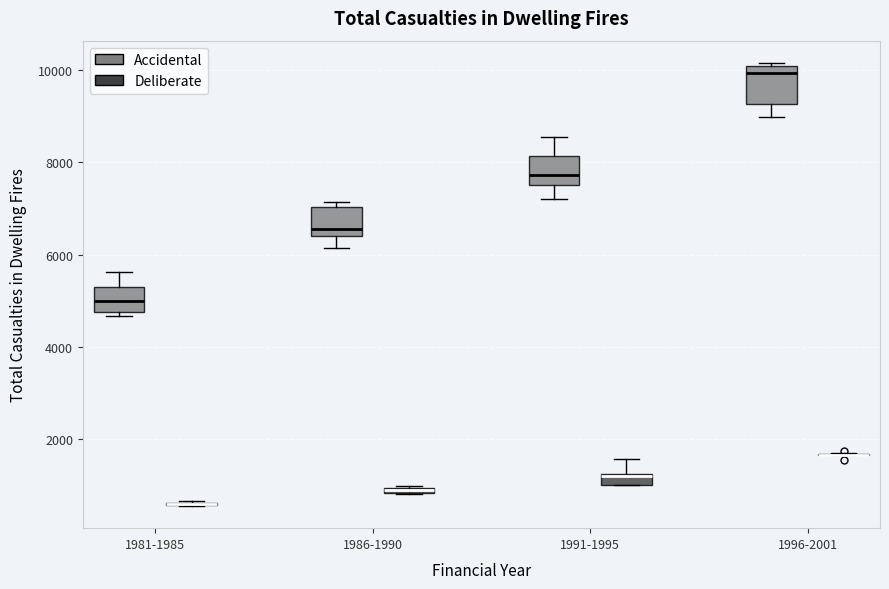

Comparing the boxes themselves (not the whiskers), which one is the tallest?

1996-2001 (Accidental)